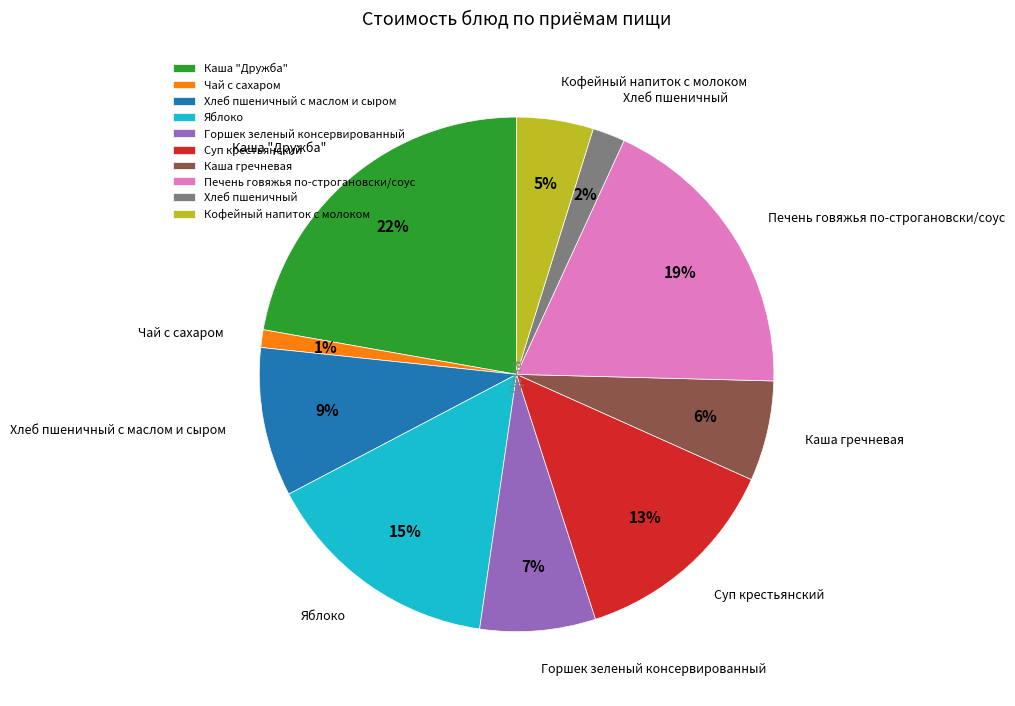

To the nearest percent, what percentage of the pie is Яблоко?

15%